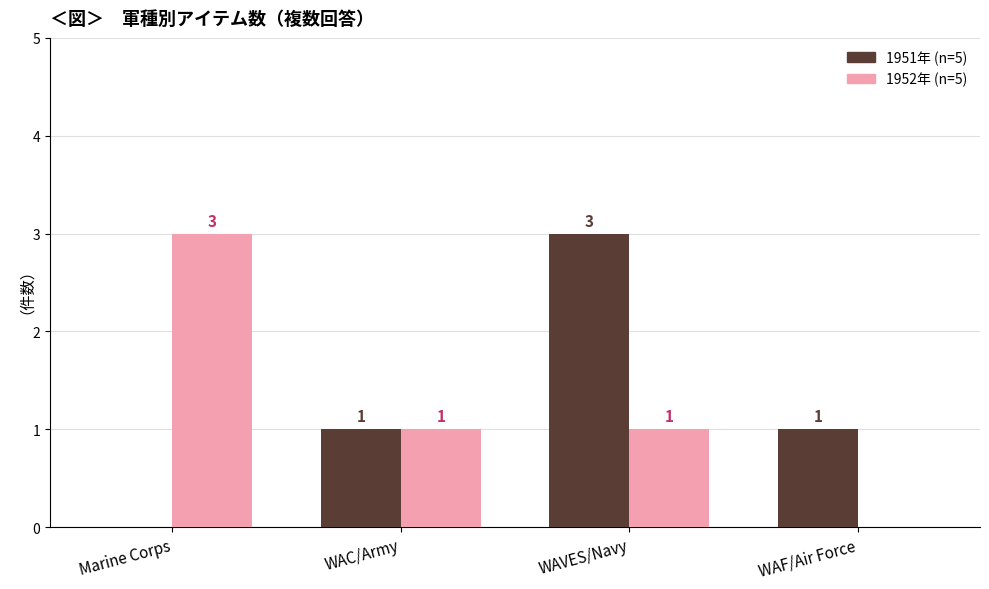

Read the 1951年 (n=5) value at WAVES/Navy.

3